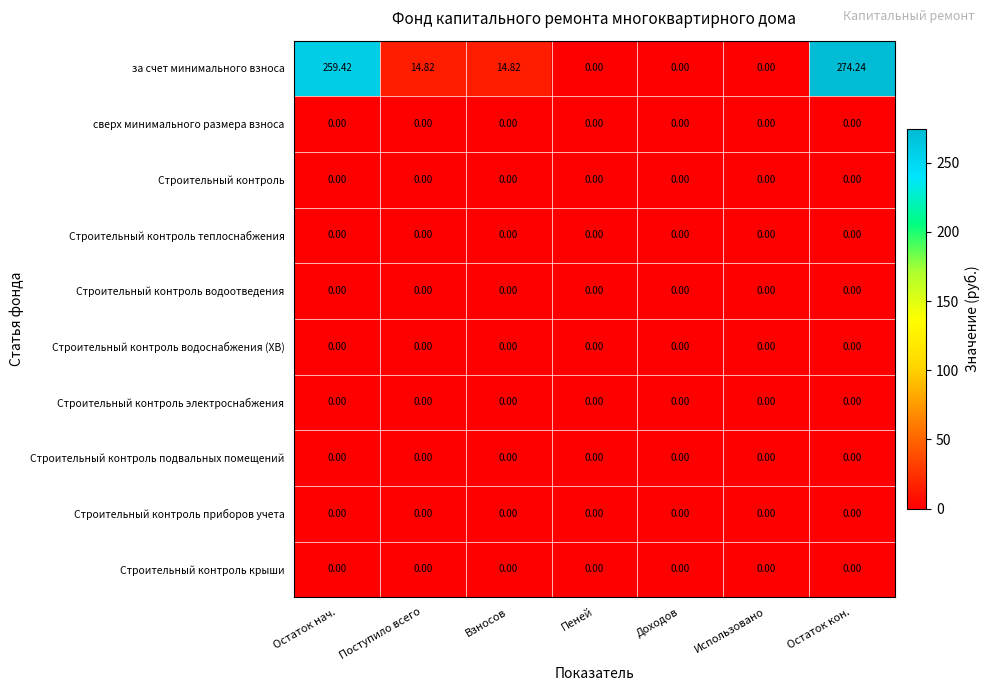

Between Использовано and Остаток кон., which series saw the biggest shift?

за счет минимального взноса